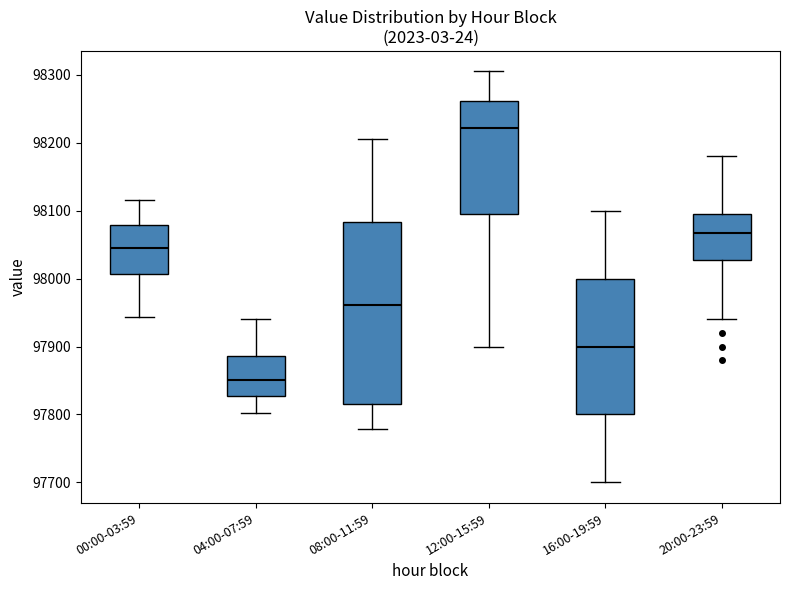

Reading left to right, transcribe this box plot: for each box, give where its median line is, the range the box spans, and where its two whiskers end, as read against the y-axis. The values are not printed on the chart, so give them approximately, as read against the axis.

00:00-03:59: median 98040, box 98010 to 98080, whiskers 97940 to 98120
04:00-07:59: median 97850, box 97830 to 97890, whiskers 97800 to 97940
08:00-11:59: median 97960, box 97820 to 98080, whiskers 97780 to 98210
12:00-15:59: median 98220, box 98100 to 98260, whiskers 97900 to 98310
16:00-19:59: median 97900, box 97800 to 98000, whiskers 97700 to 98100
20:00-23:59: median 98070, box 98030 to 98100, whiskers 97940 to 98180